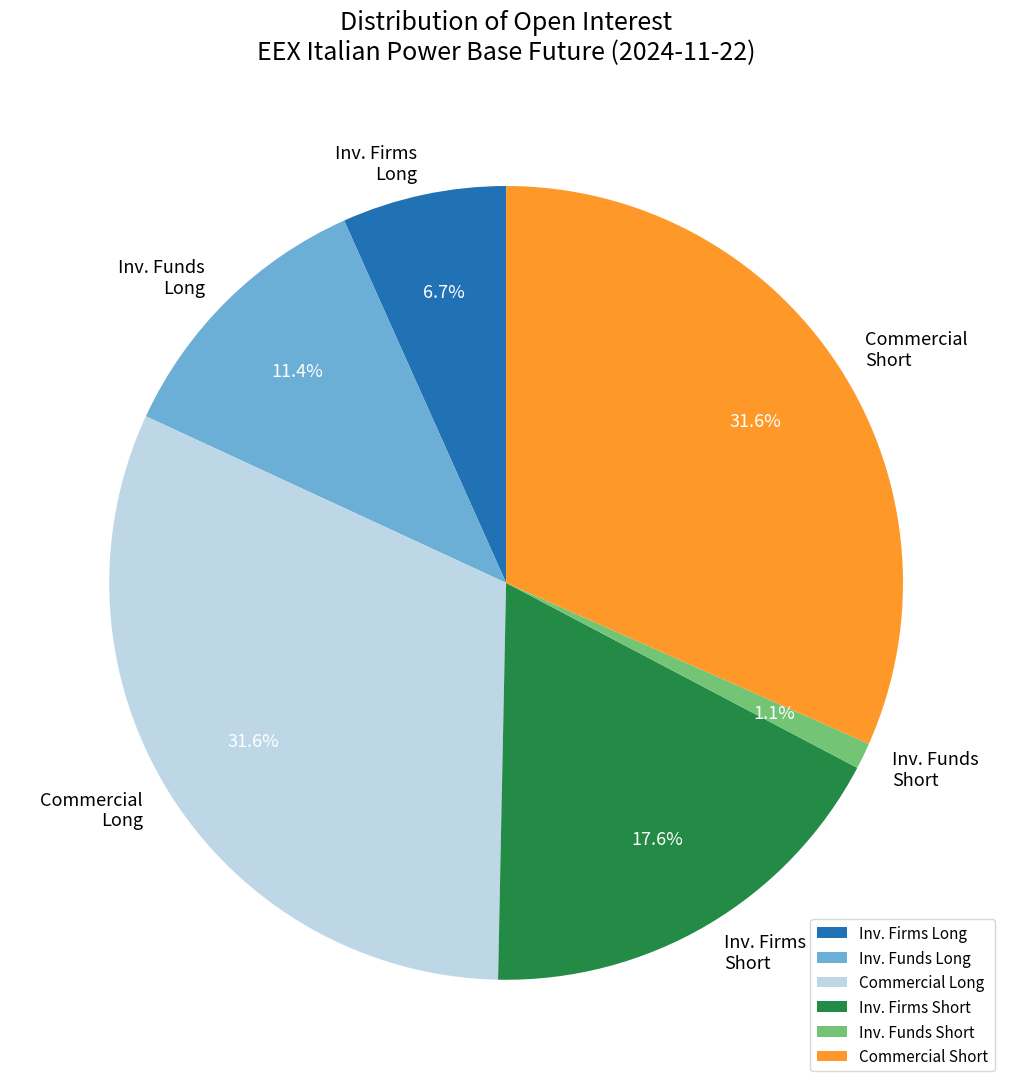

Which slice is the smallest?

Inv. Funds Short